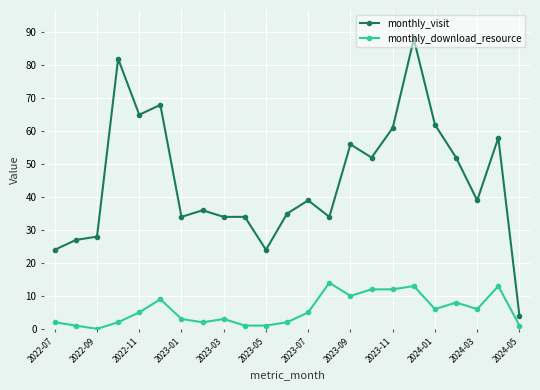

True or false: monthly_visit and monthly_download_resource cross at least once.

False